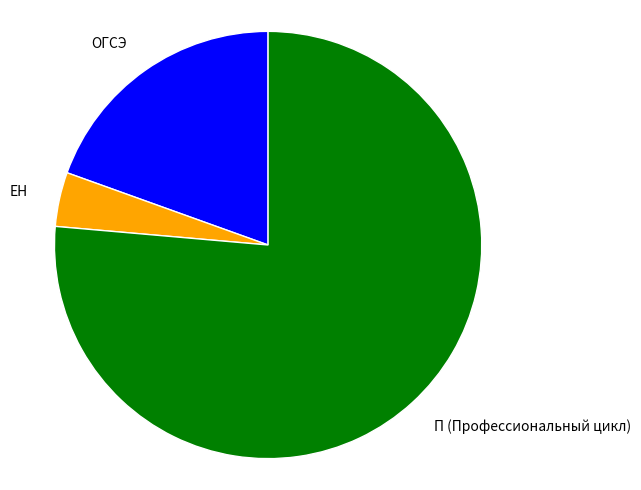

Which slice is the smallest?

ЕН